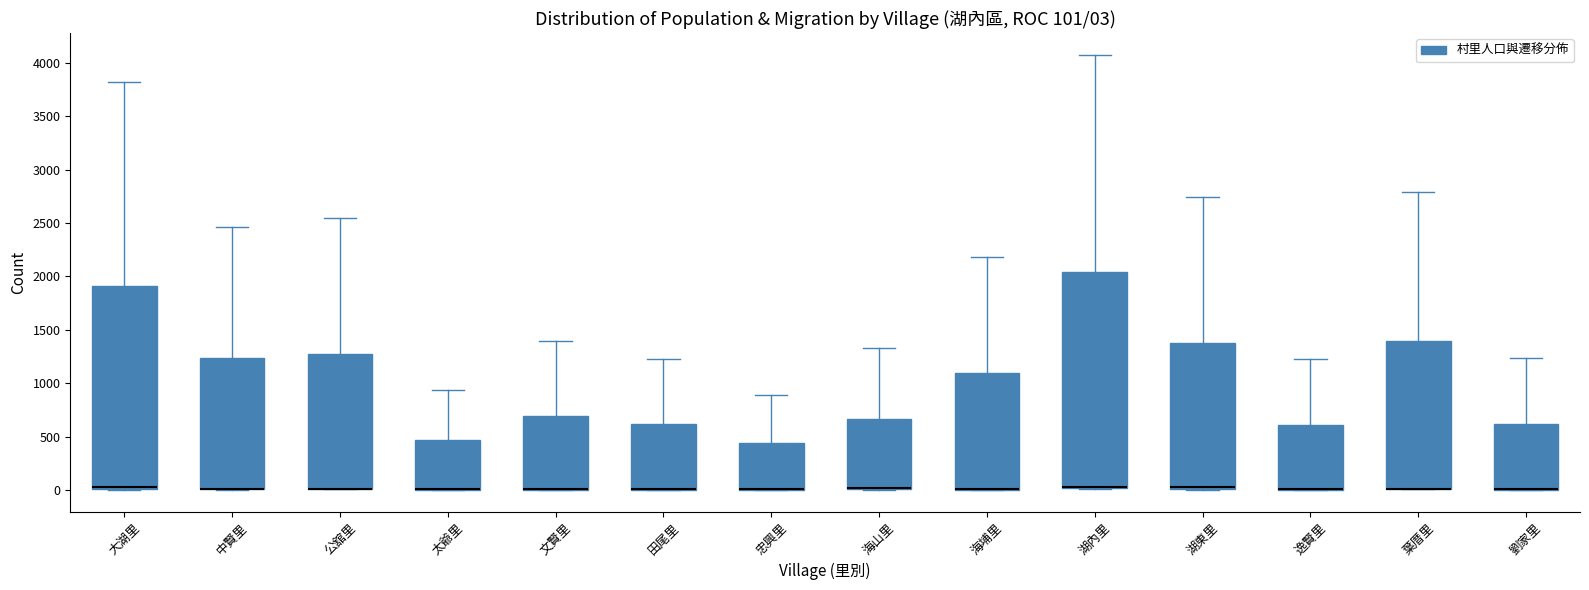

Which box is the tallest, from its lower edge to its upper edge?

湖內里